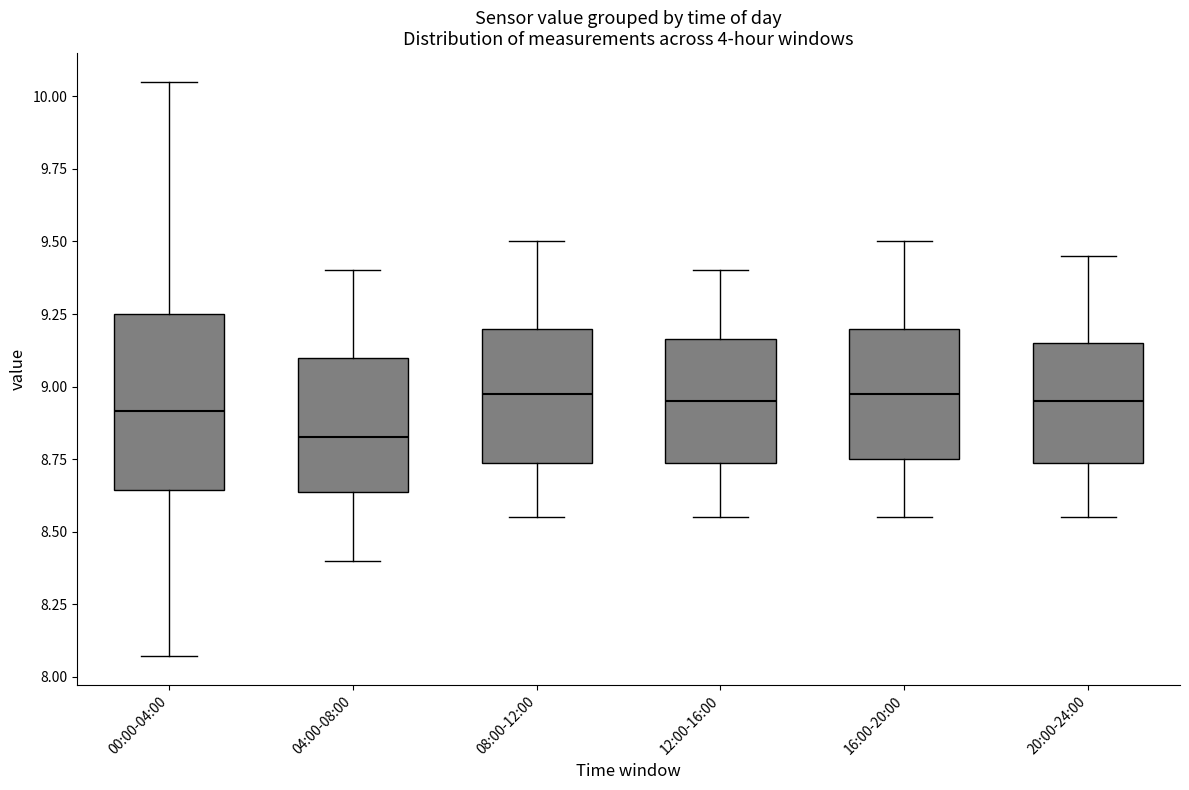

Where is the upper edge of the box for 12:00-16:00 on the y-axis? The values are not printed on the chart, so give them approximately, as read against the axis.

9.15